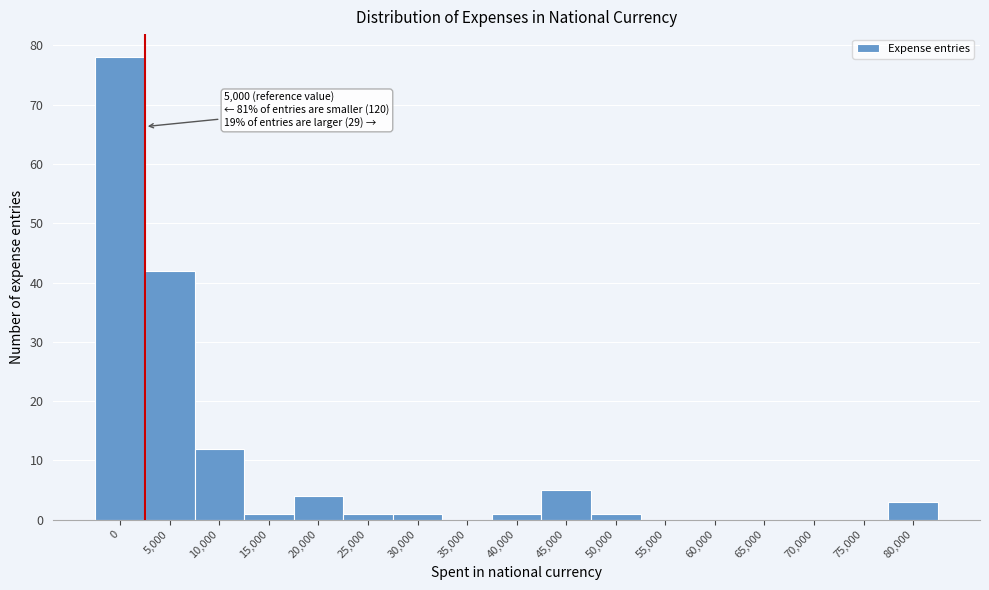

Reading right to left, transcribe all the data shown in this chart.

80,000=3	75,000=0	70,000=0	65,000=0	60,000=0	55,000=0	50,000=1	45,000=5	40,000=1	35,000=0	30,000=1	25,000=1	20,000=4	15,000=1	10,000=12	5,000=42	0=78